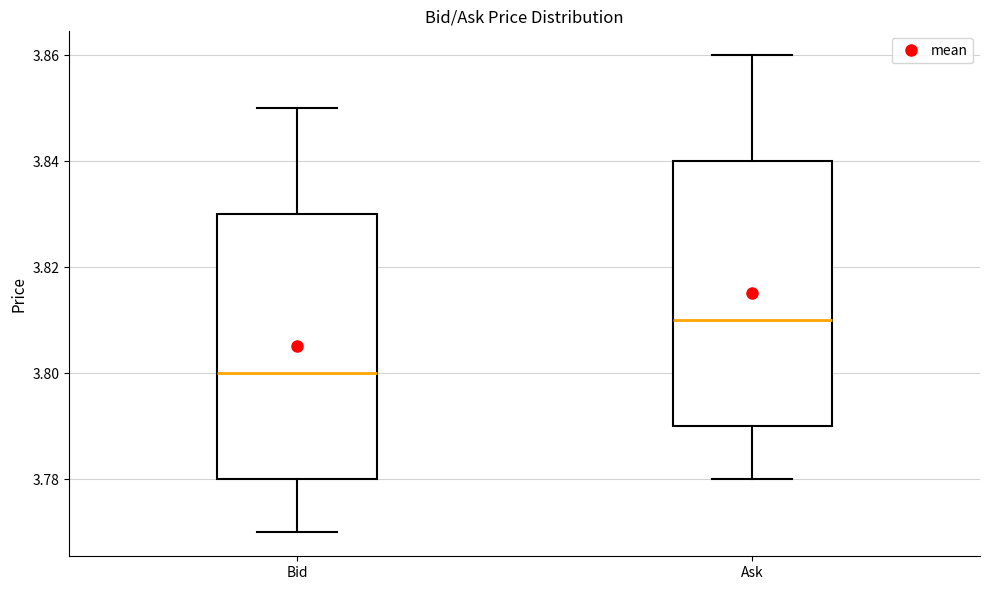

Reading left to right, transcribe this box plot: for each box, give where its median line is, the range the box spans, and where its two whiskers end, as read against the y-axis. The values are not printed on the chart, so give them approximately, as read against the axis.

Bid: median 3.80, box 3.78 to 3.83, whiskers 3.77 to 3.85
Ask: median 3.81, box 3.79 to 3.84, whiskers 3.78 to 3.86